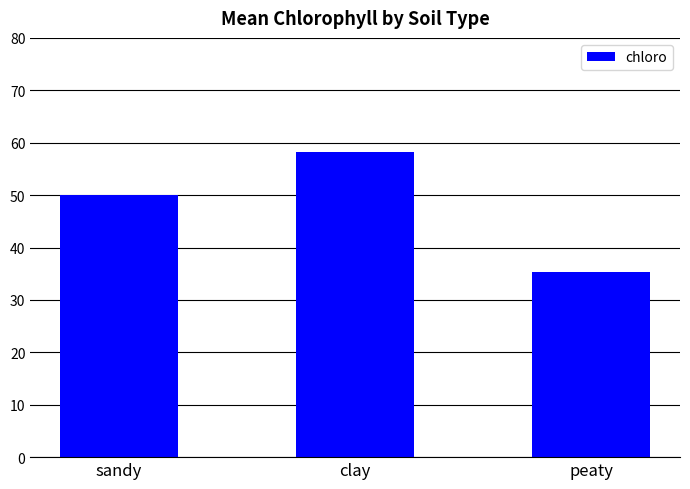

What is the difference between the values at peaty and sandy?

14.7